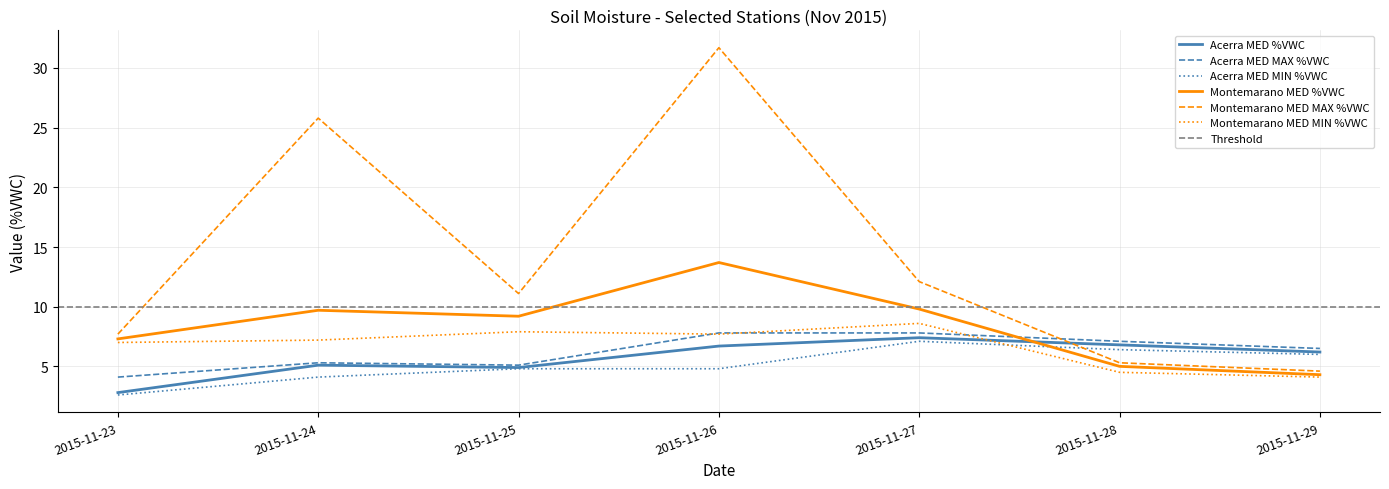

True or false: Acerra MED MAX %VWC has a value of 4.1 at 2015-11-23.

True